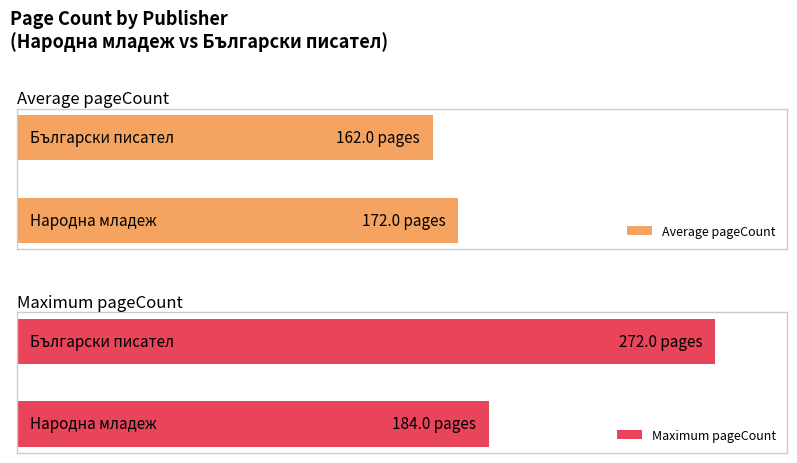

What are all the series names shown in the legend?

Average pageCount, Maximum pageCount